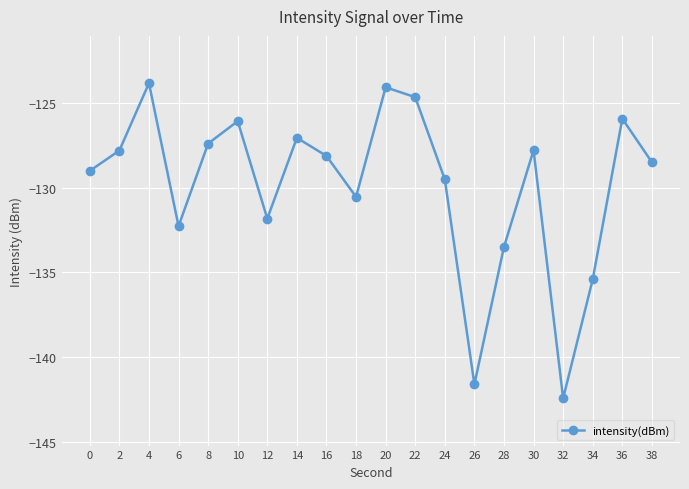

What is the approximate value at 24?

-129.5